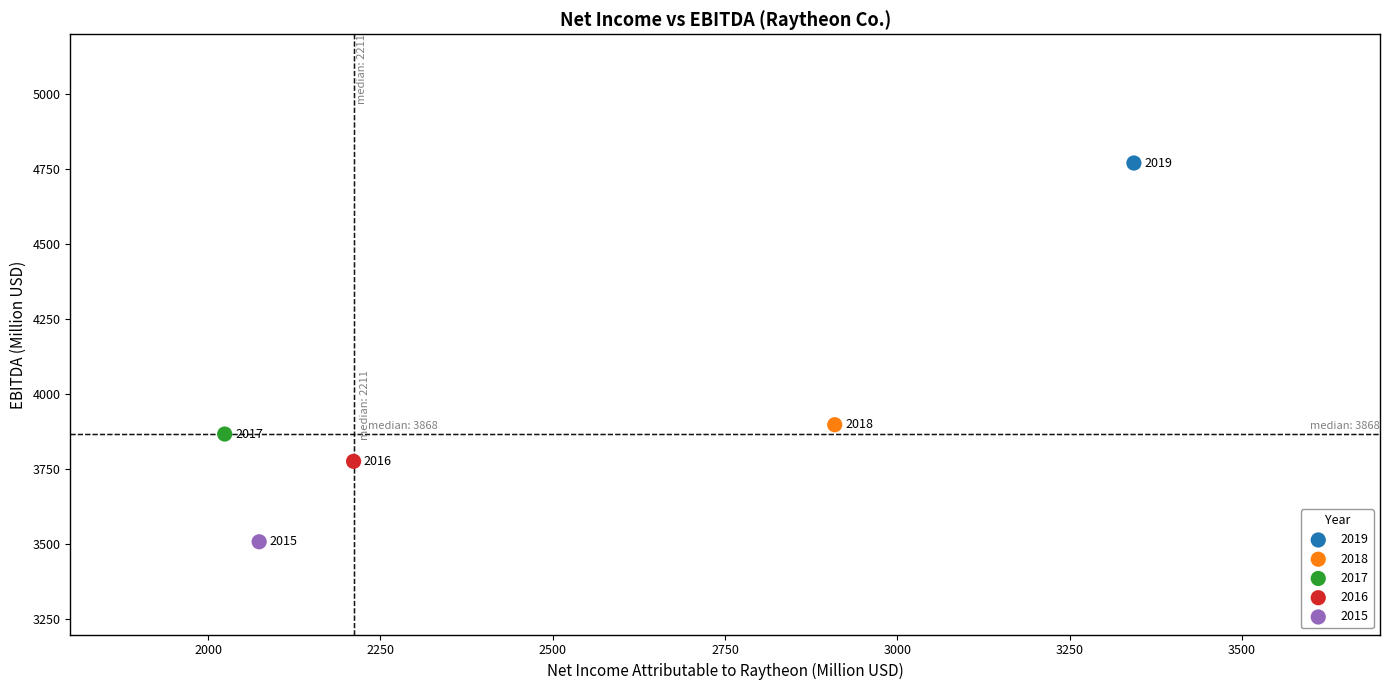

Which series reaches the maximum Y coordinate?

2019